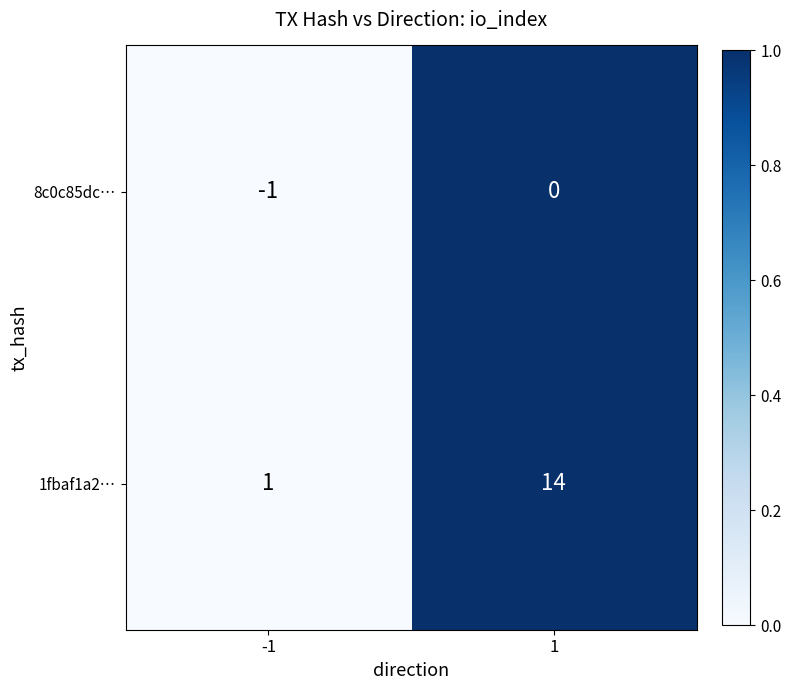

What is the maximum value shown in the chart?

14